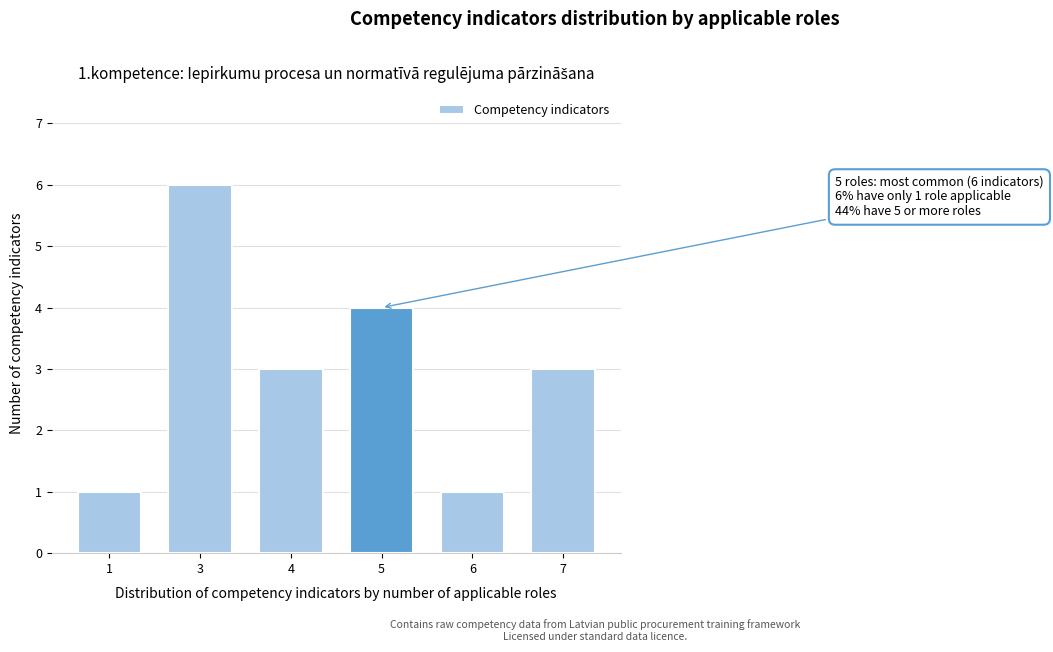

Reading left to right, transcribe all the data shown in this chart.

1=1	3=6	4=3	5=4	6=1	7=3